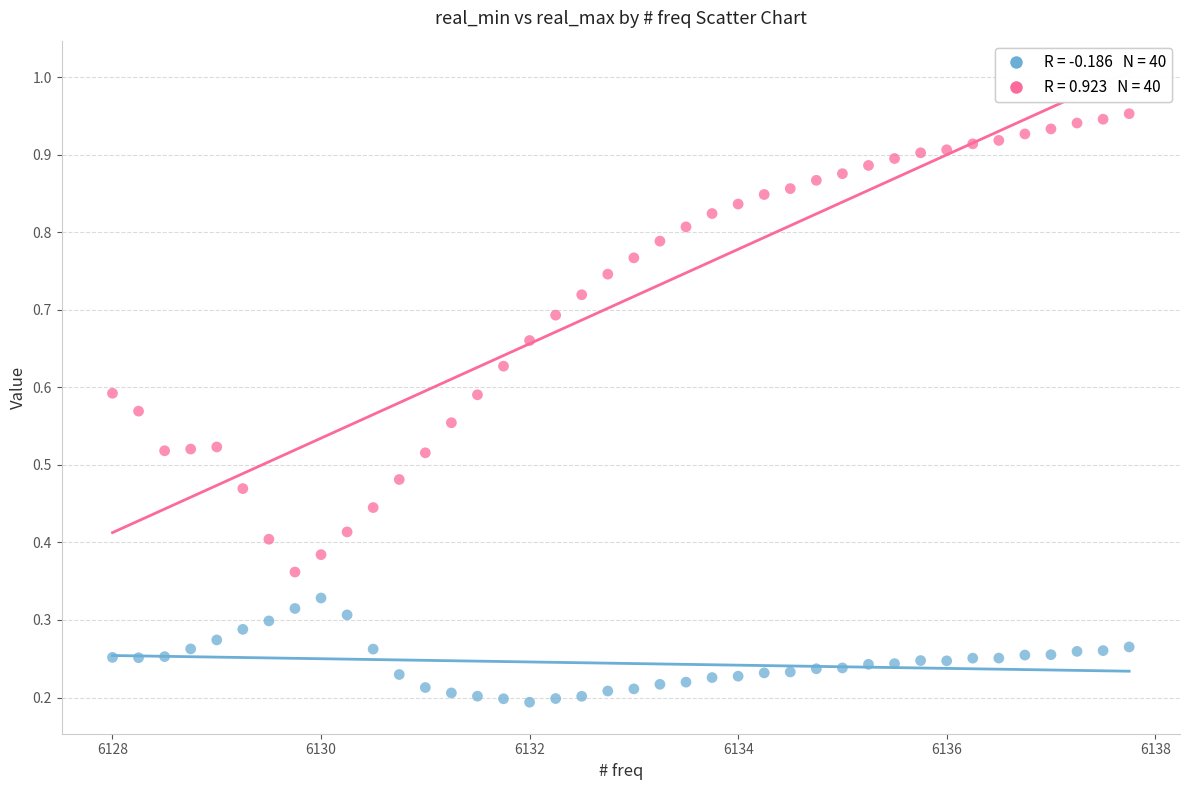

Across all data points, what is the range of X values (max minus min)?

9.8